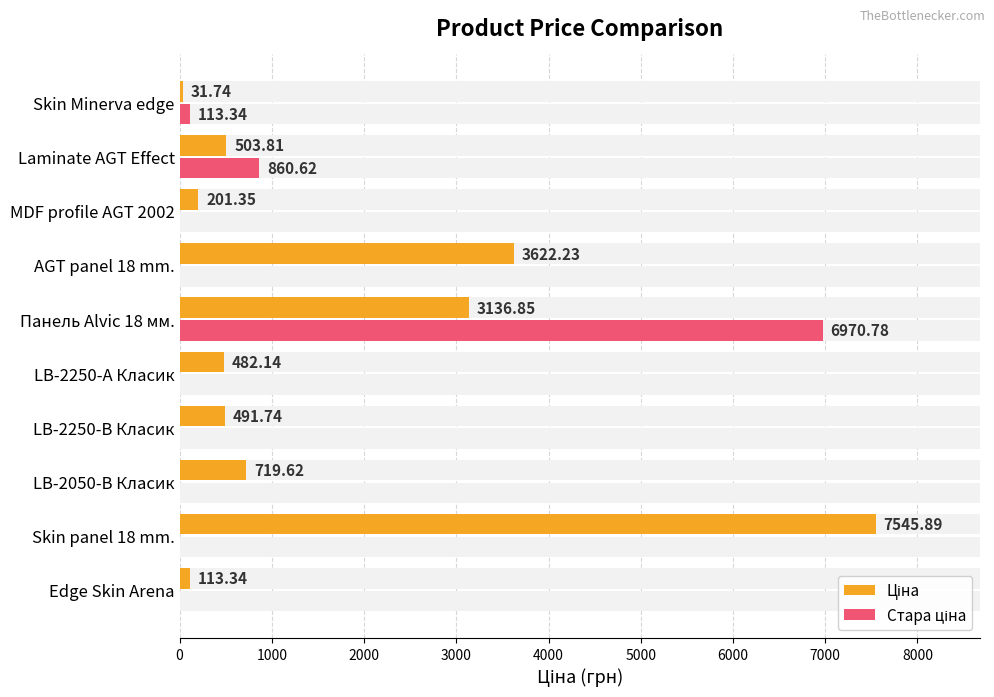

How many bars are there in each group?

2